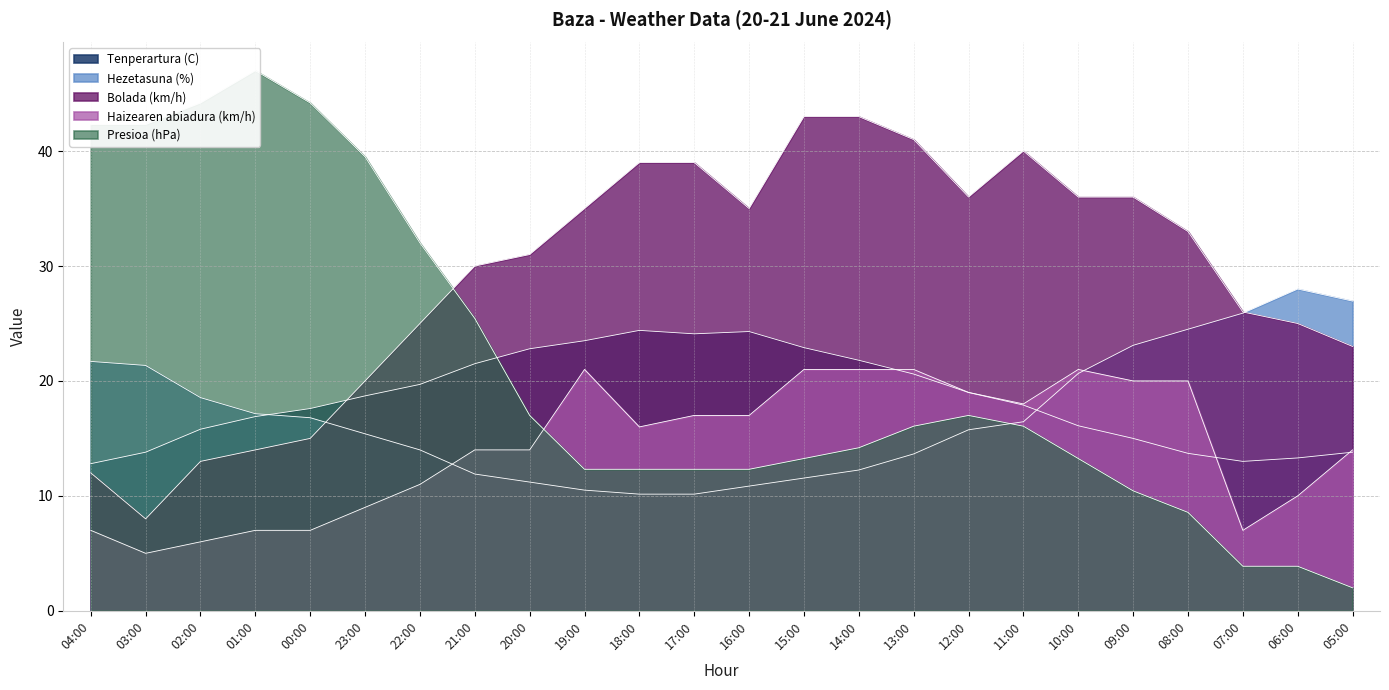

Rank the series by their maximum value, from lowest to highest.

Haizearen abiadura (km/h), Tenperartura (C), Hezetasuna (%), Bolada (km/h), Presioa (hPa)